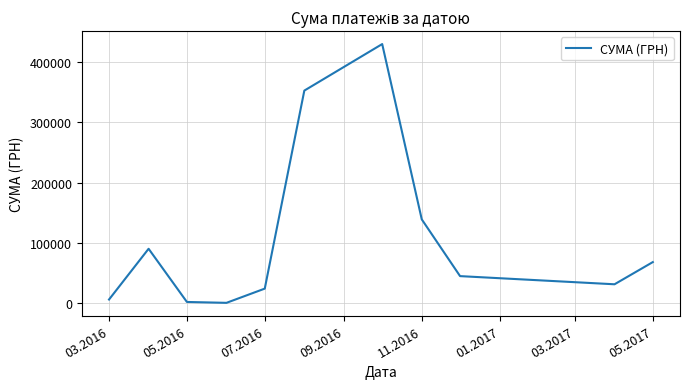

What is the greatest value displayed?

430416.3